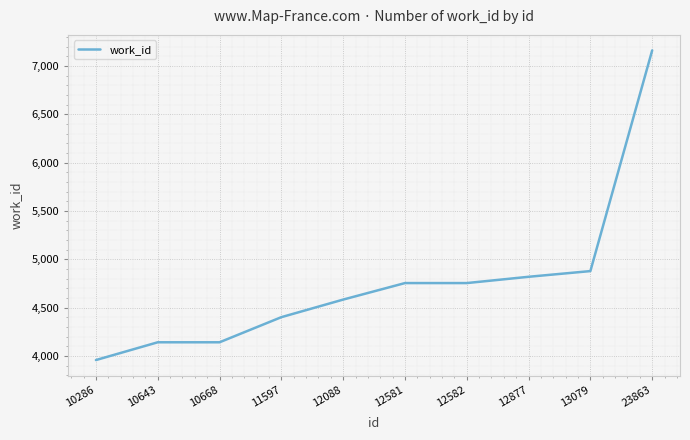

What is the sum of the values at 10643 and 12581?

8895